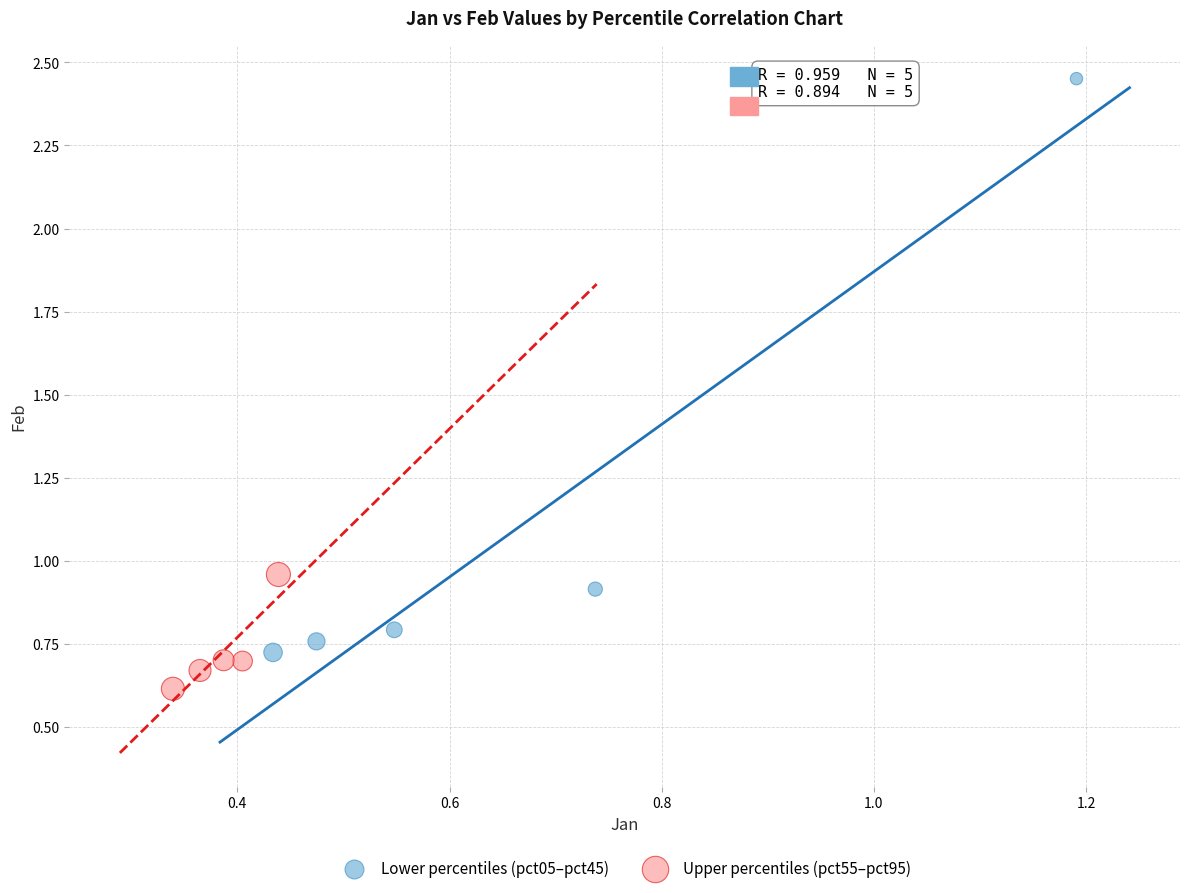

Which series contains the highest Y value?

Lower percentiles (pct05–pct45)